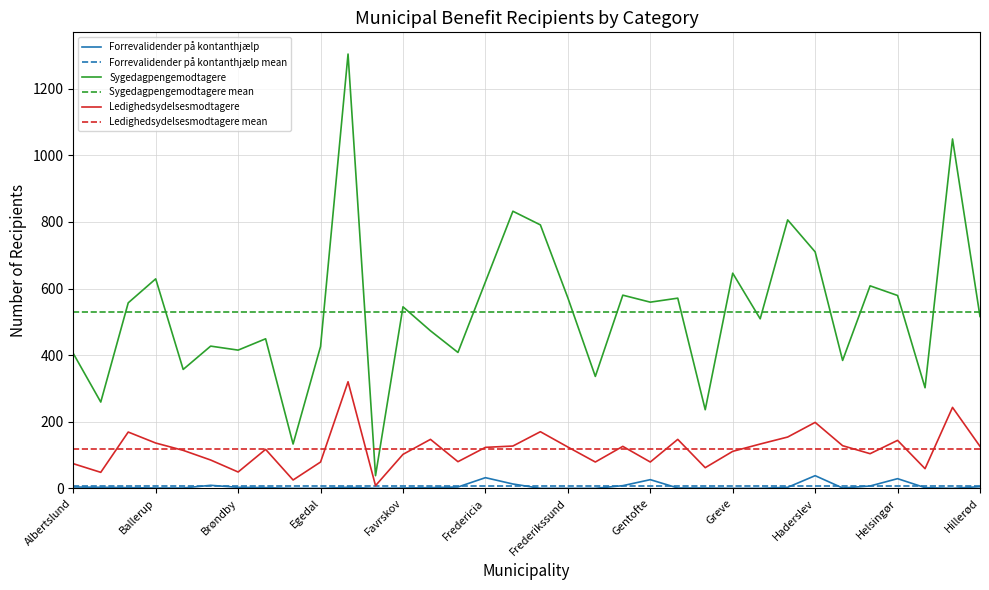

List the series in order of their peak value, highest first.

Sygedagpengemodtagere, Ledighedsydelsesmodtagere, Forrevalidender på kontanthjælp